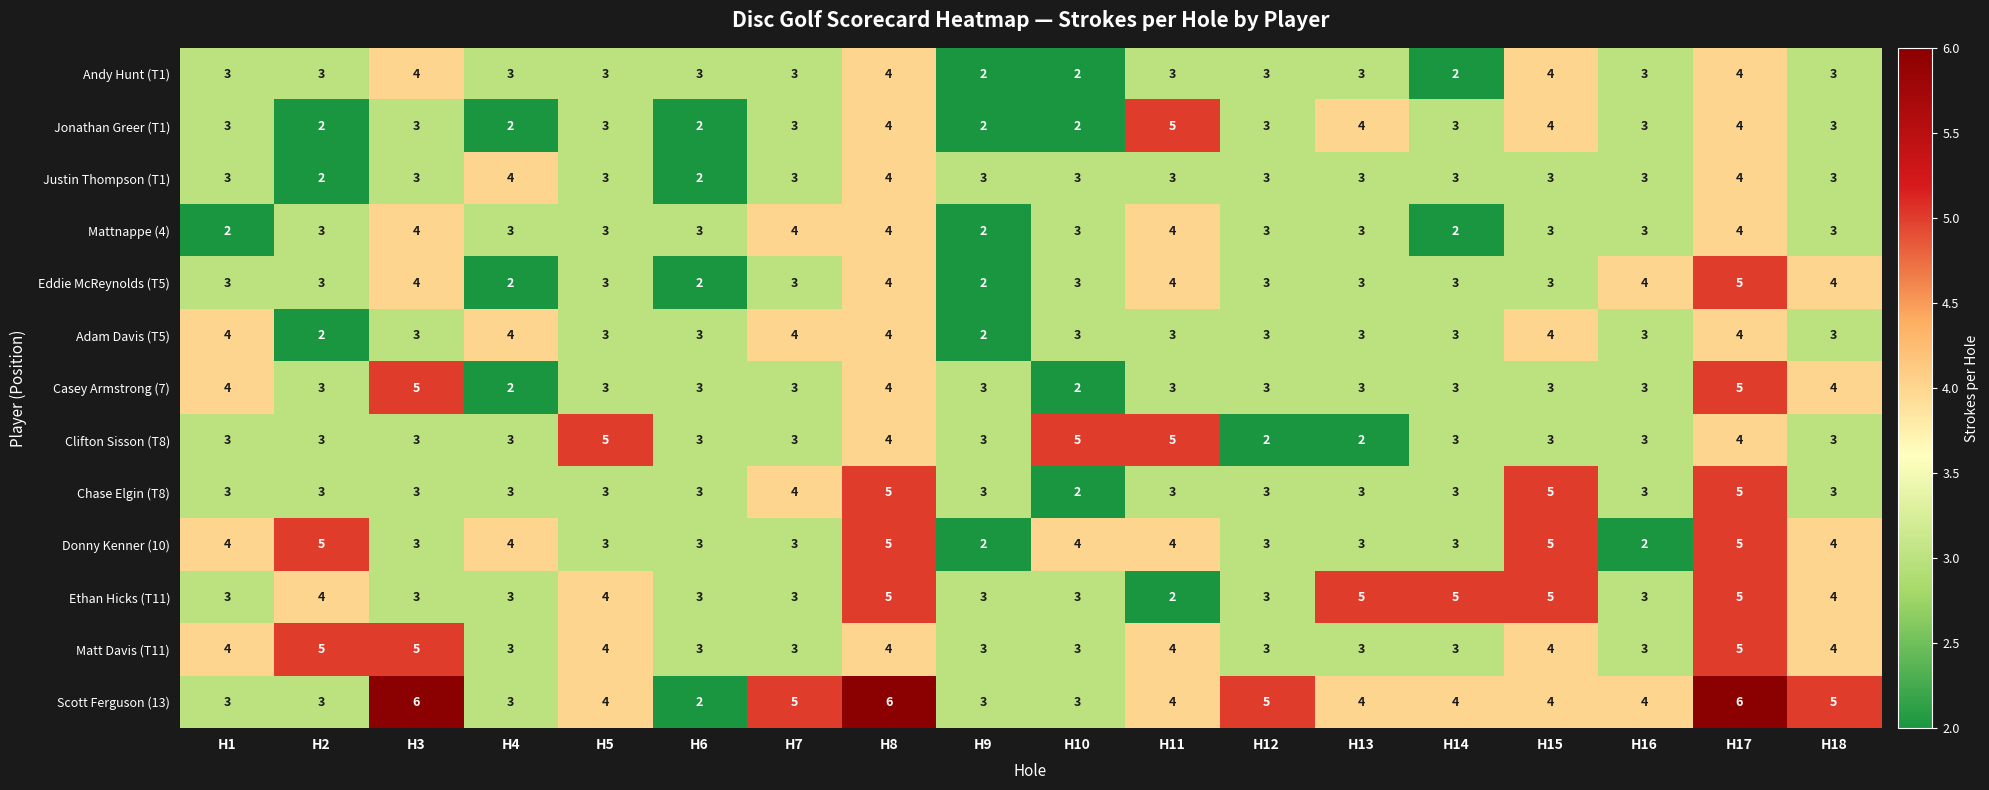

What is the maximum value shown in the chart?

6